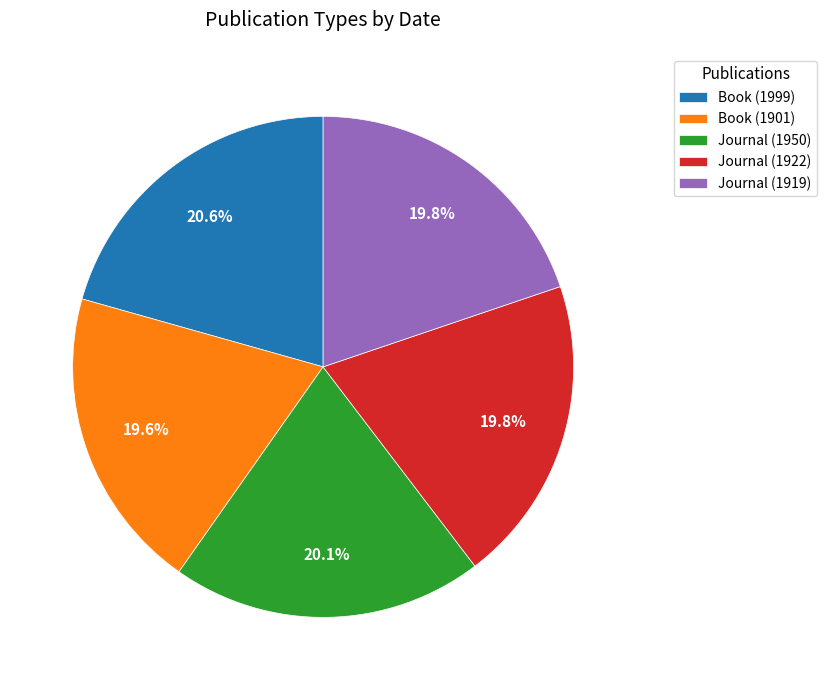

To the nearest percent, what percentage of the pie is Journal (1950)?

20%